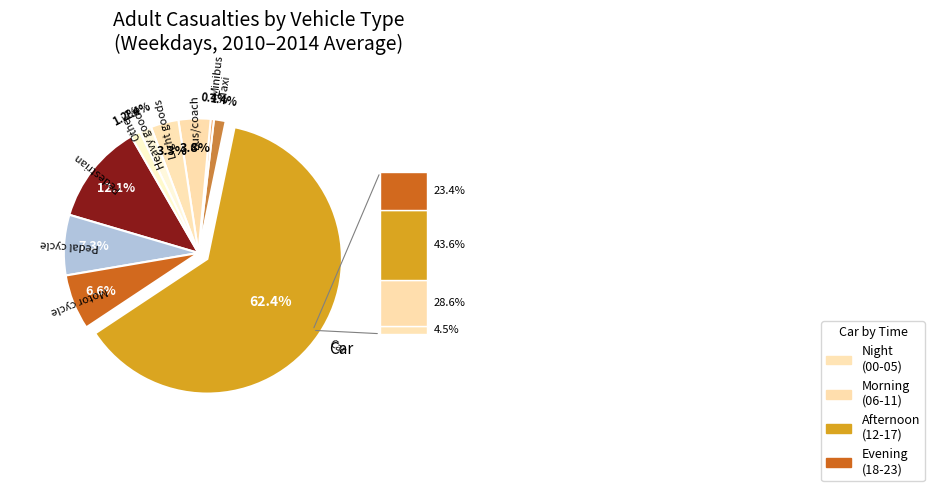

Rank the categories by value from highest to lowest.

Car, Pedestrian, Pedal cycle, Motor cycle, Bus/coach, Light goods, Heavy goods, Taxi, Other, Minibus